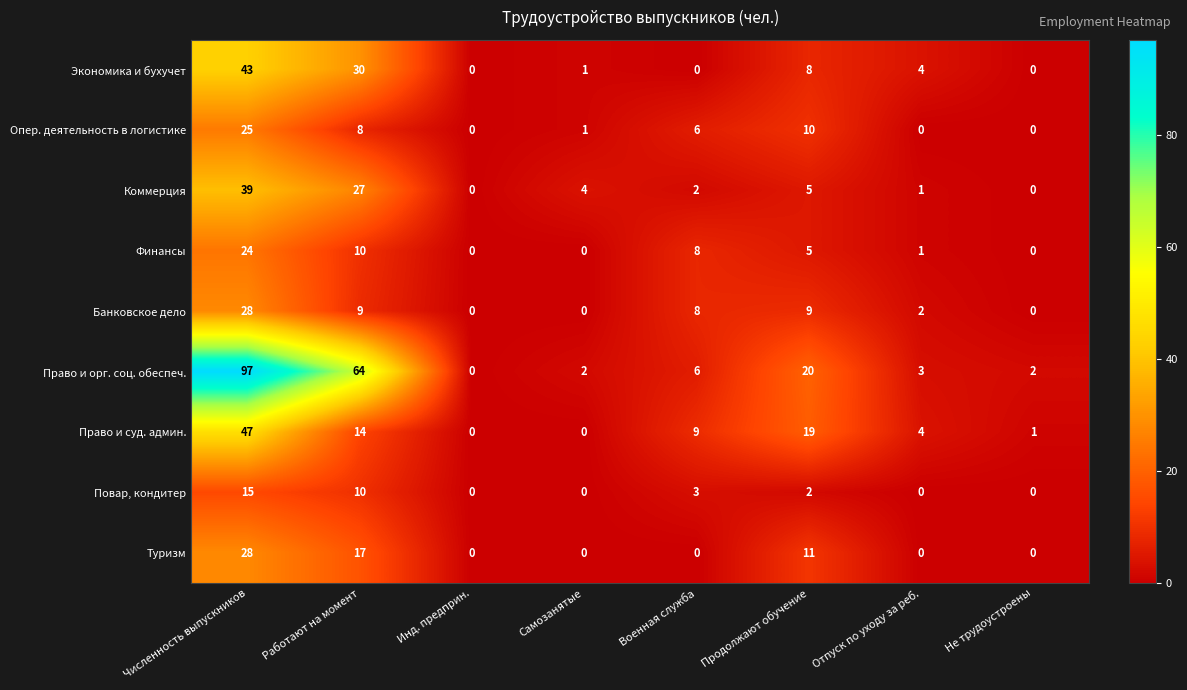

The value of Экономика и бухучет at Военная служба is -22. True or false?

False